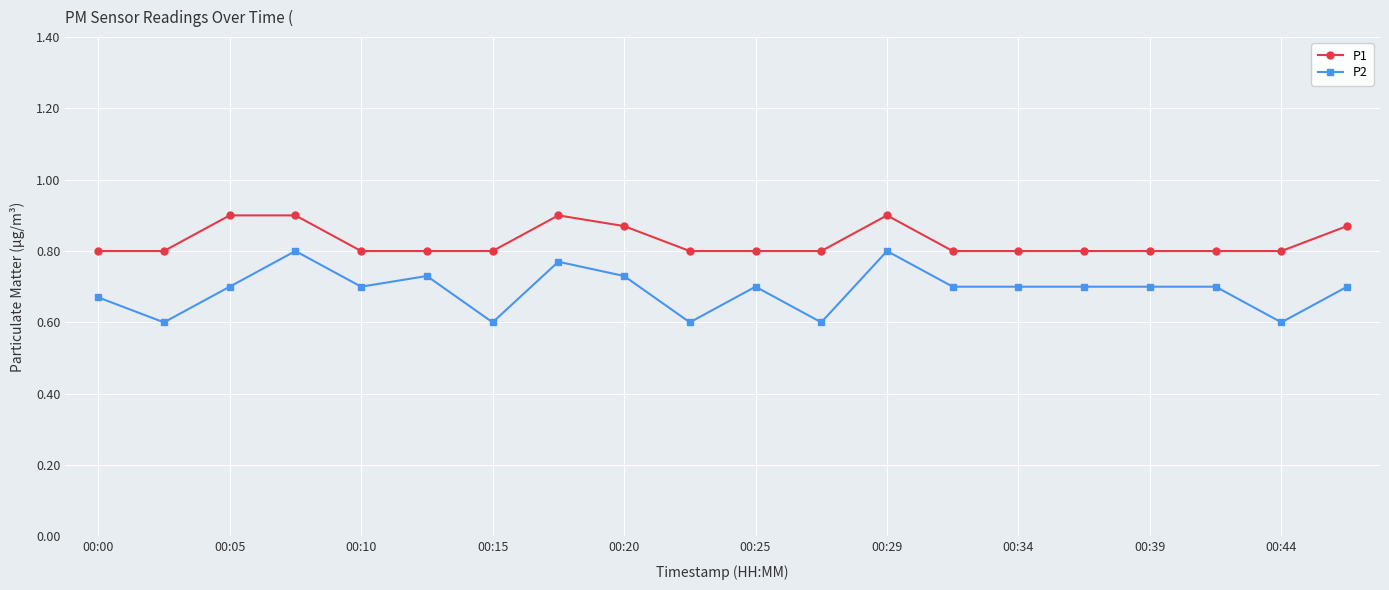

Which series has the largest range (max minus min)?

P2